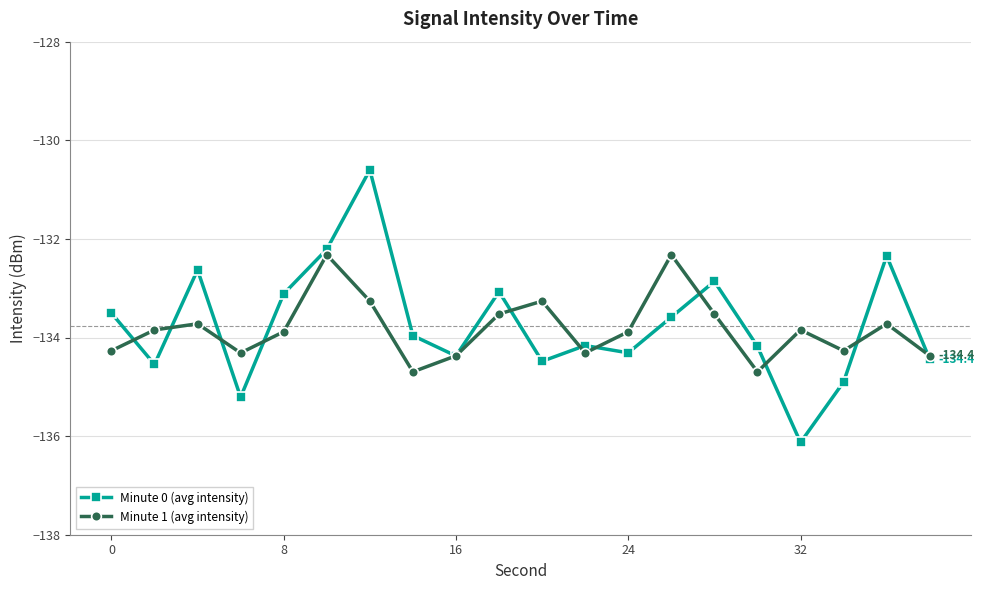

What is the difference between the second highest and minimum values in the Minute 1 (avg intensity) series?

2.4